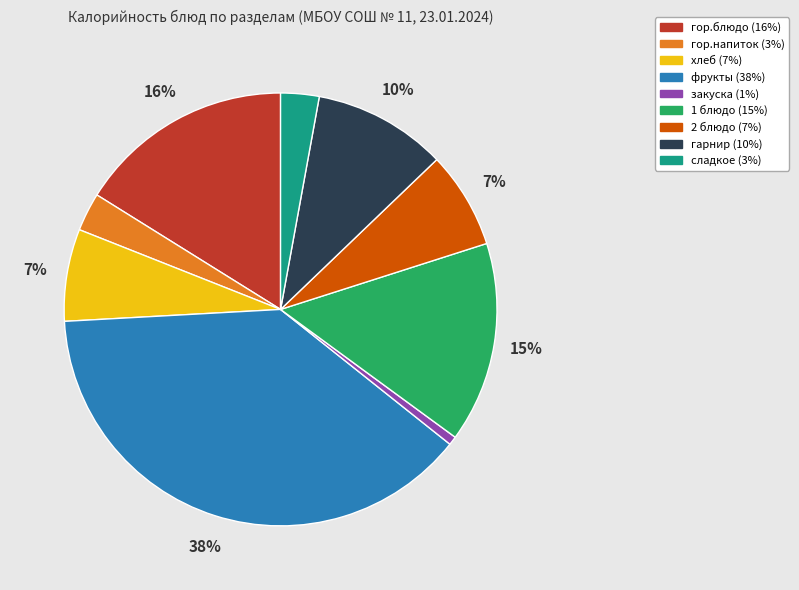

Is the sum of хлеб and 1 блюдо greater than half?

No